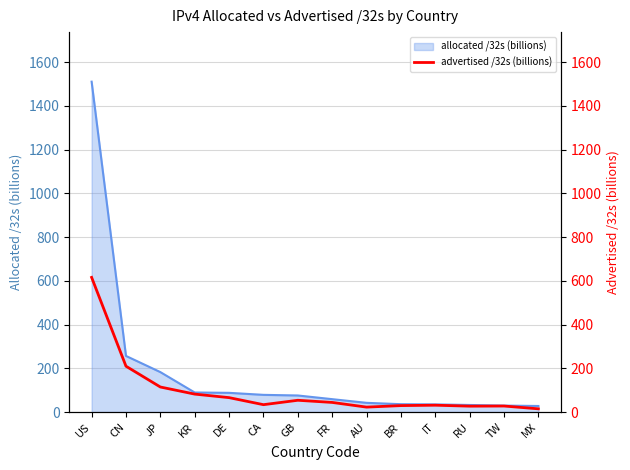

True or false: the data has more than 2 interior local peaks.

True